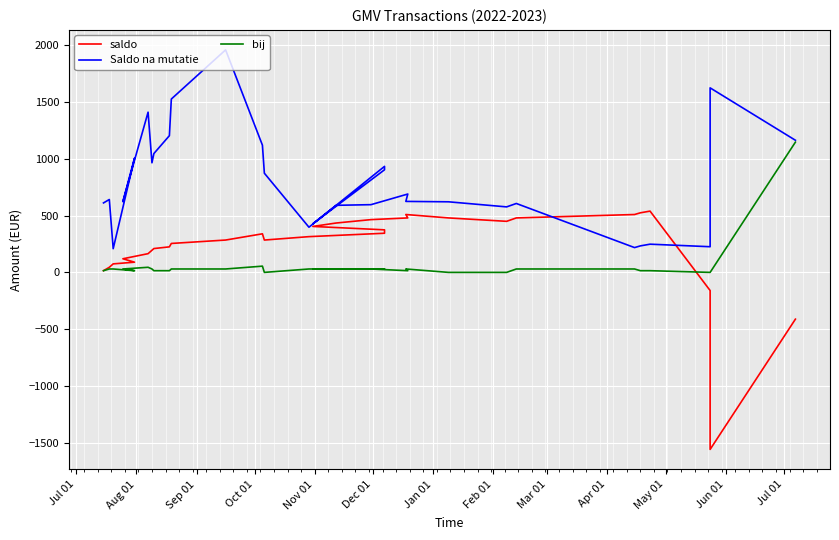

What is the lowest value of the Saldo na mutatie series?

208.8